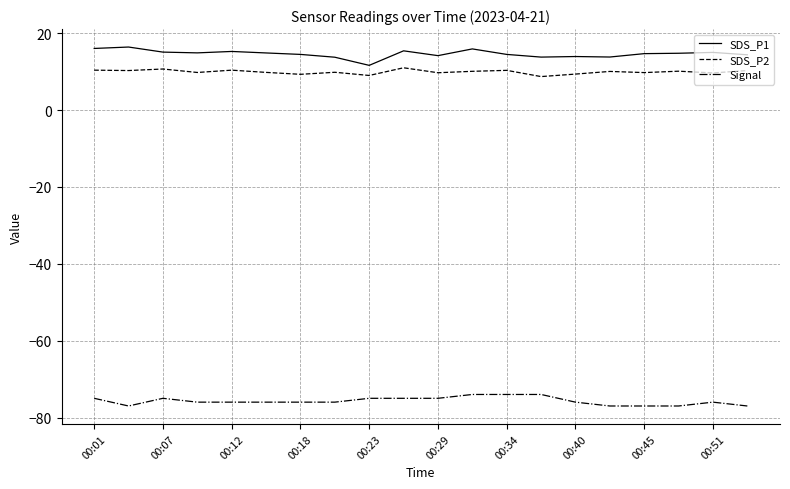

True or false: SDS_P1 and SDS_P2 intersect in this chart.

False